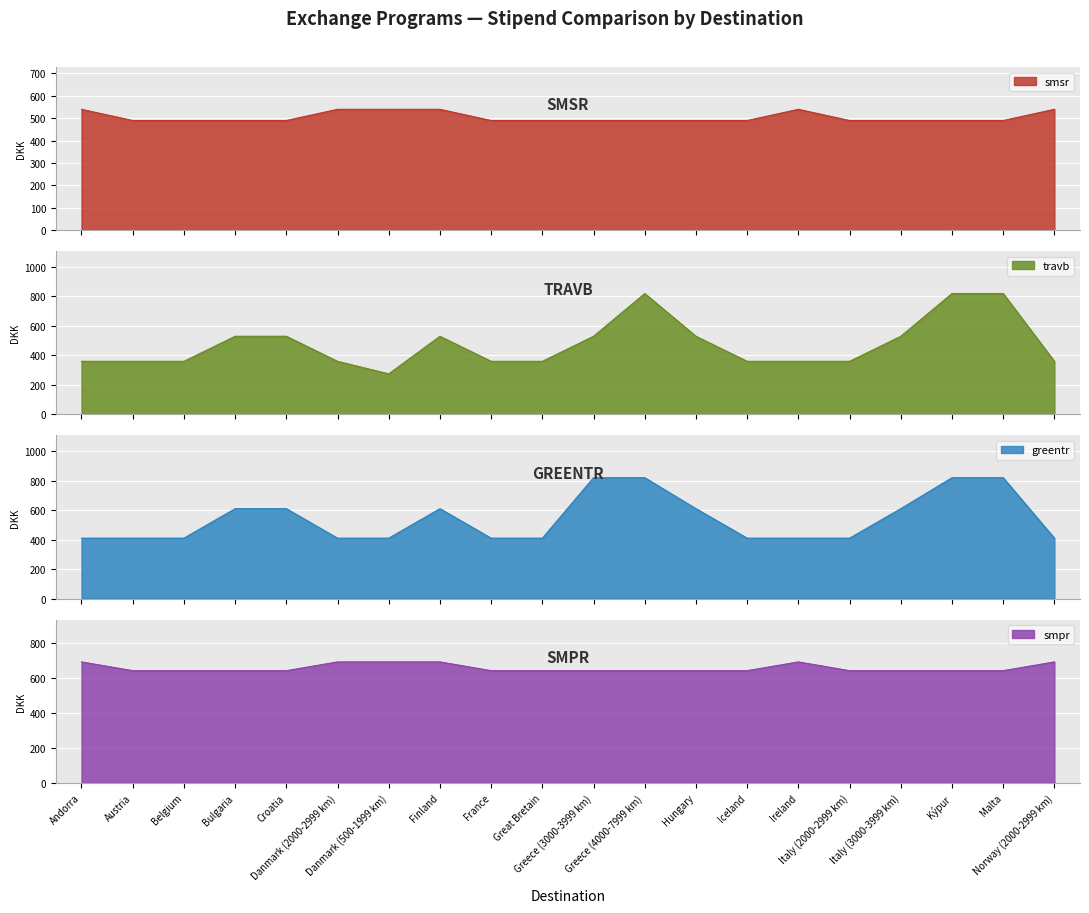

What is the value of the greentr point at the 1st from the left?

410